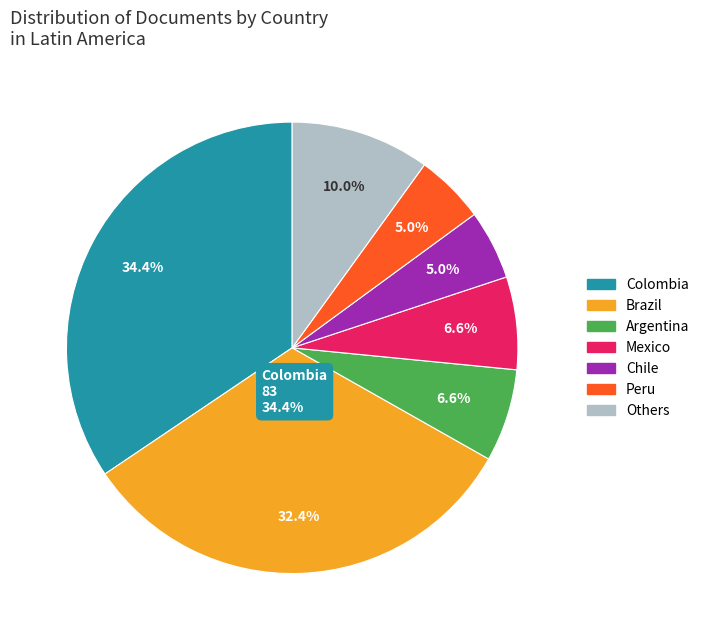

How much of the chart is everything except Brazil?

67.6%